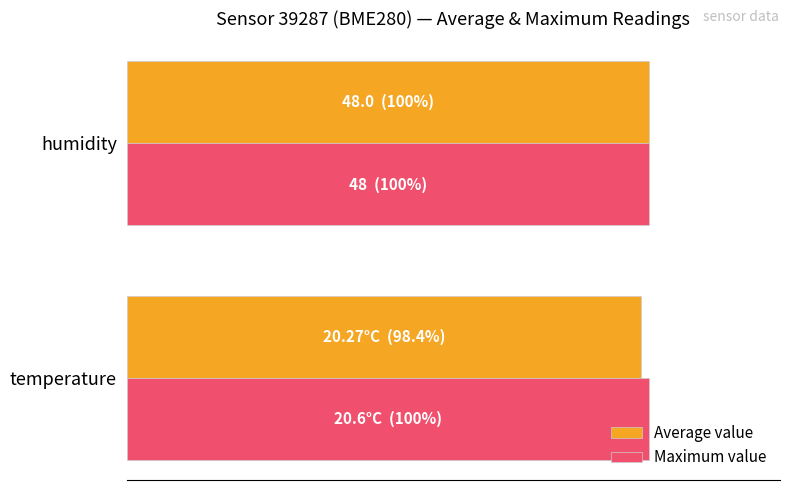

At how many categories does at least one series exceed 0?

2